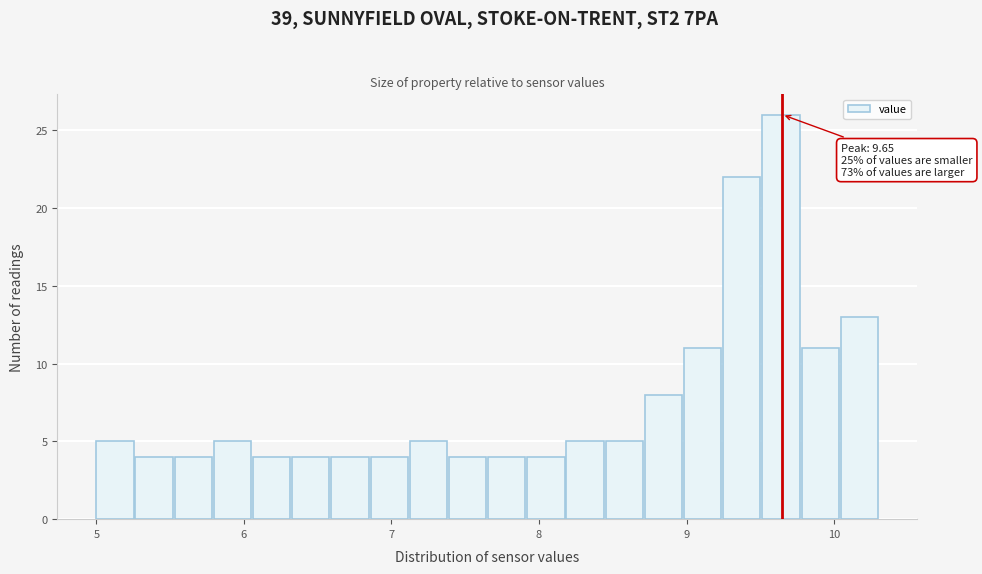

Around what value on the x-axis is the tallest bar? Give the approximate position of its centre, as read against the axis.

9.6